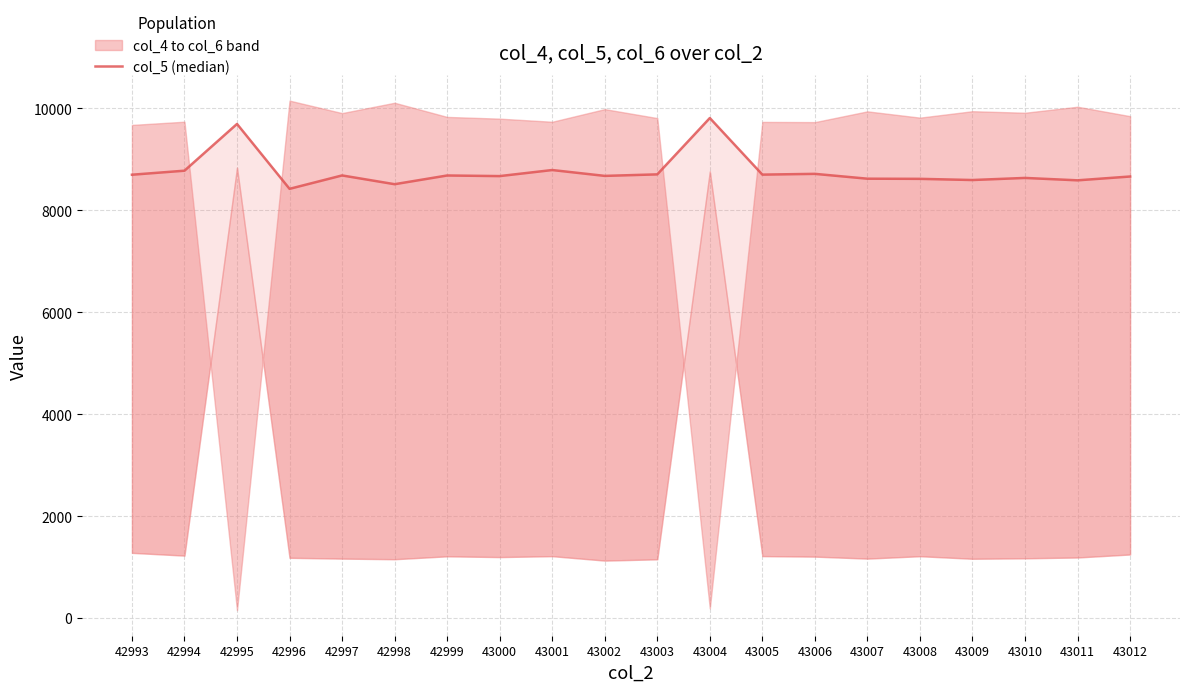

How many lines are shown in the chart?

1